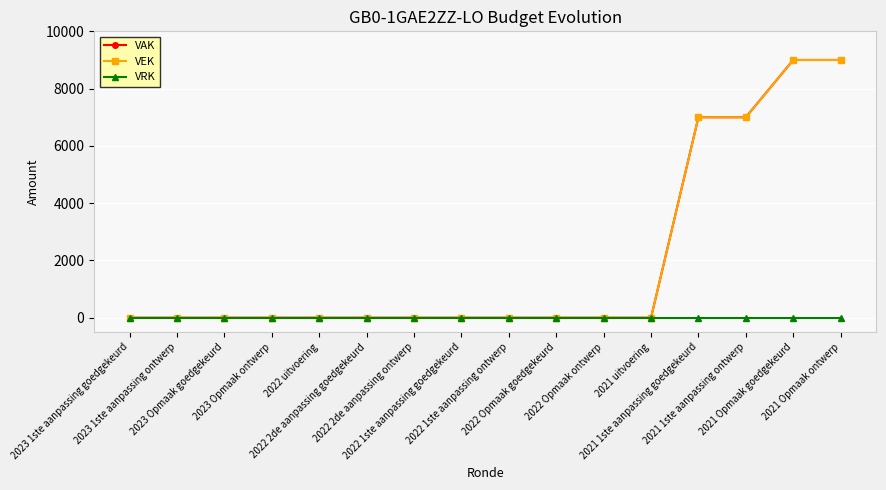

Is this an area chart (filled region under the line)?

No